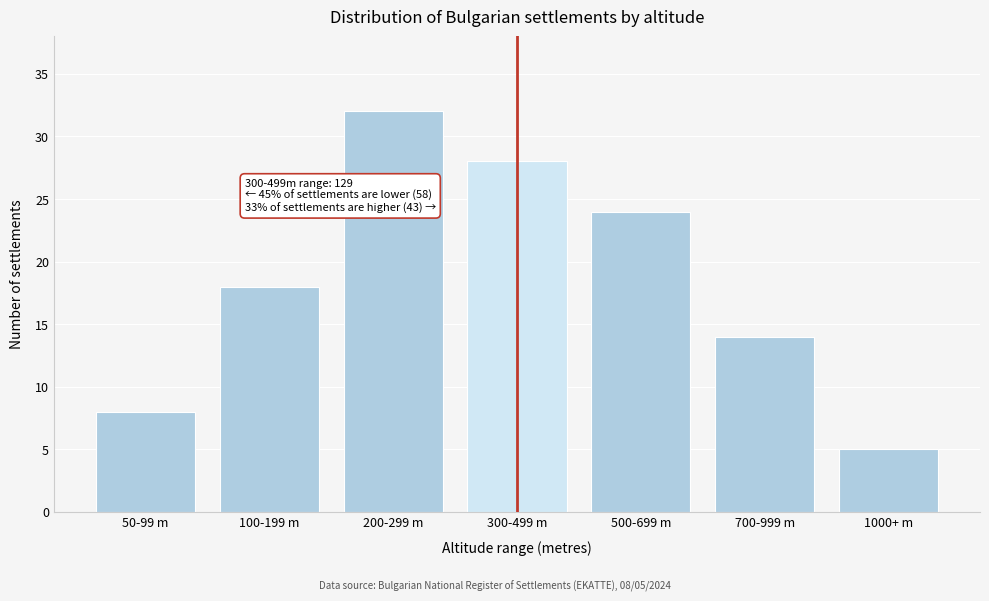

Reading left to right, extract all data points from this chart.

8	18	32	28	24	14	5